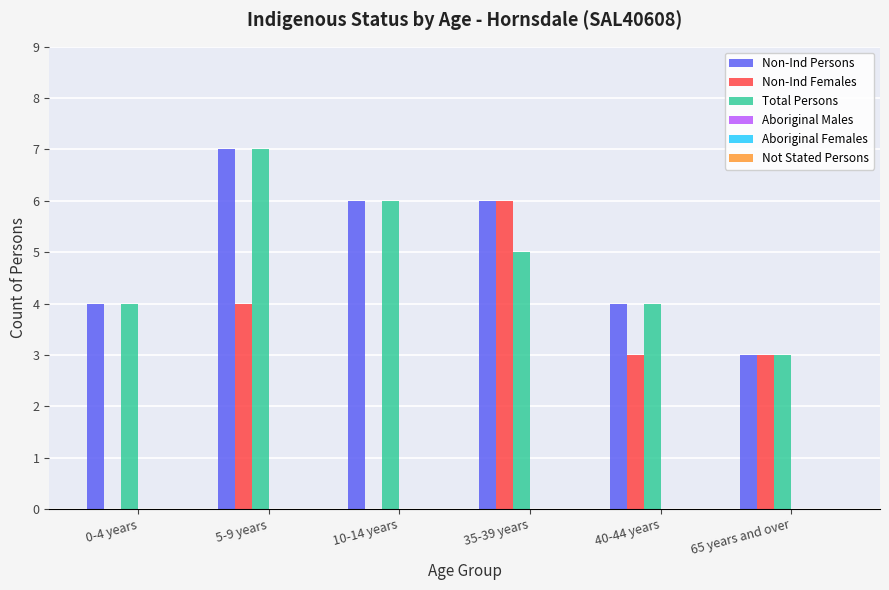

What is the spread (max minus min) of values at 0-4 years?

4